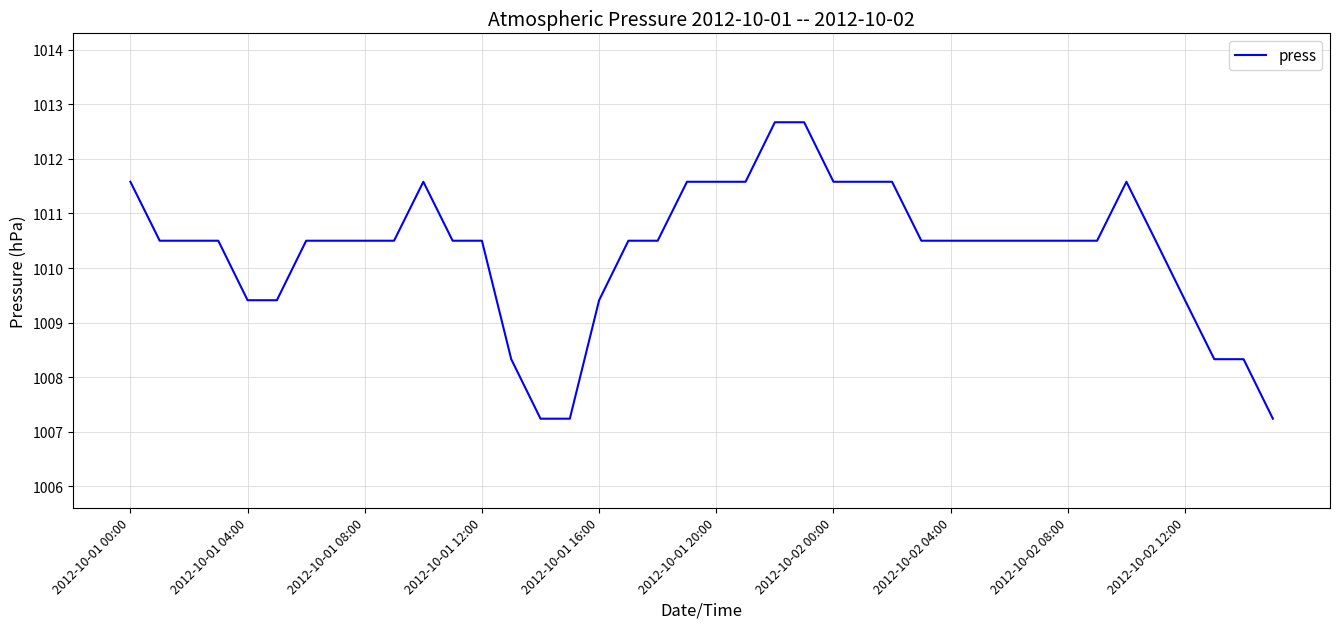

What is the difference between the maximum and second lowest values?

5.4